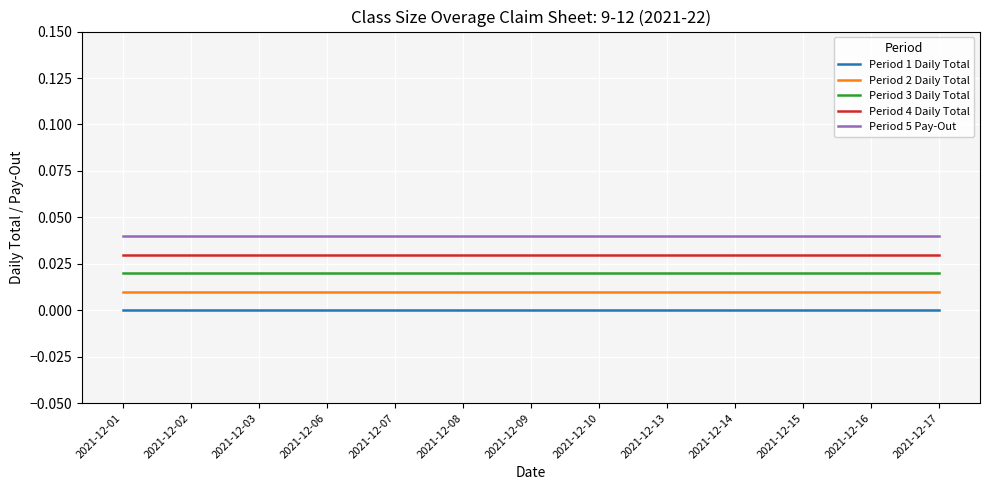

True or false: Period 4 Daily Total and Period 3 Daily Total intersect in this chart.

False